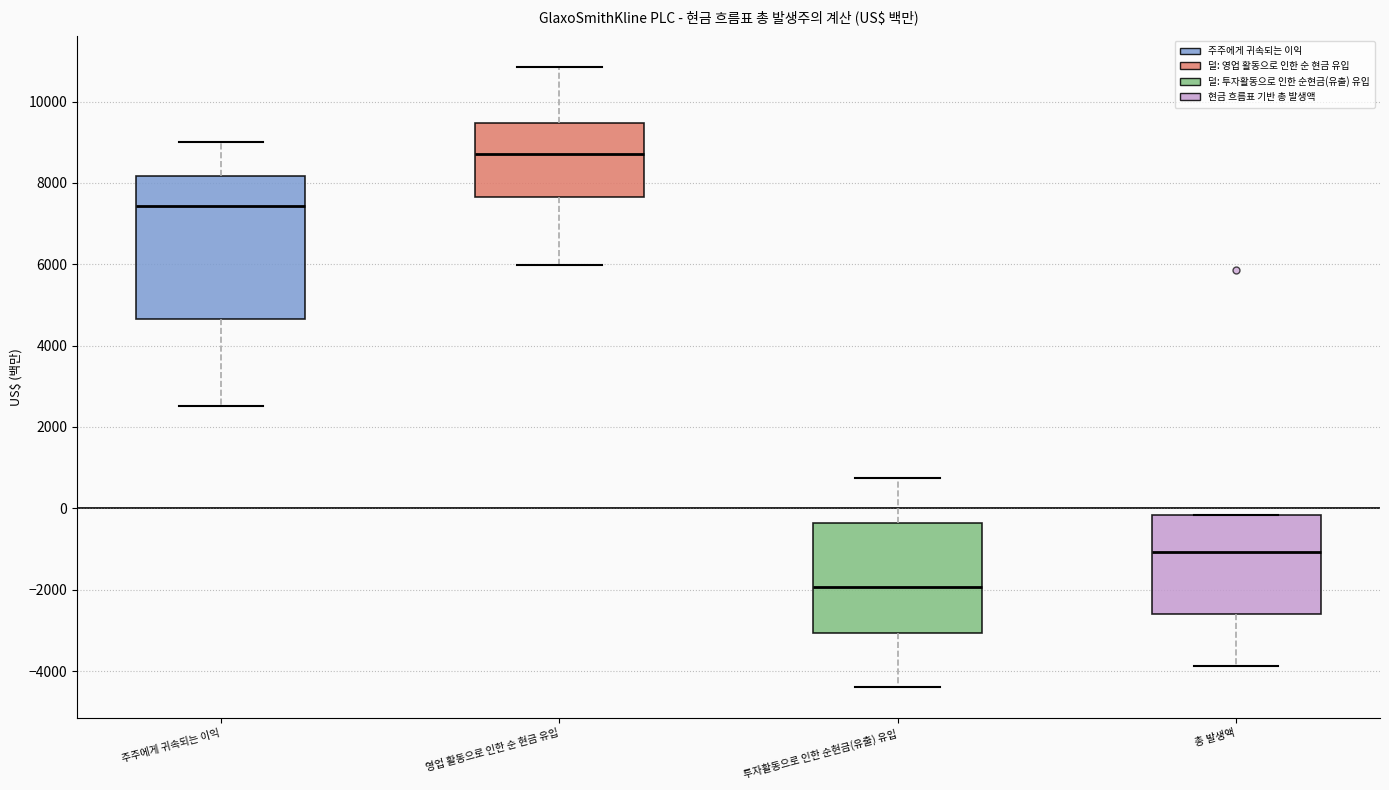

Reading left to right, read every box against the y-axis: the position of its median line, the range the box covers, and the ends of its whiskers. The values are not printed on the chart, so give them approximately, as read against the axis.

주주에게 귀속되는 이익: median 7400, box 4600 to 8200, whiskers 2600 to 9000
영업 활동으로 인한 순 현금 유입: median 8800, box 7600 to 9400, whiskers 6000 to 10800
투자활동으로 인한 순현금(유출) 유입: median -2000, box -3000 to -400, whiskers -4400 to 800
총 발생액: median -1000, box -2600 to -200, whiskers -3800 to -200